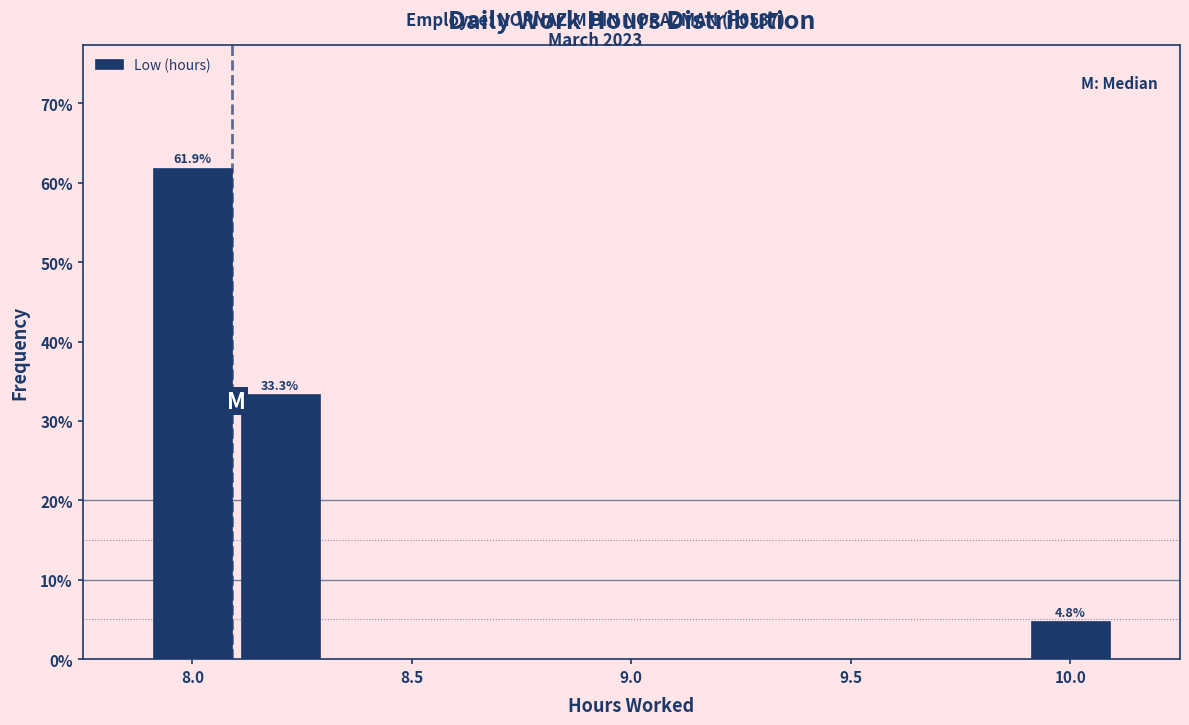

Which range on the x-axis has the tallest bar?

7.9 to 8.1